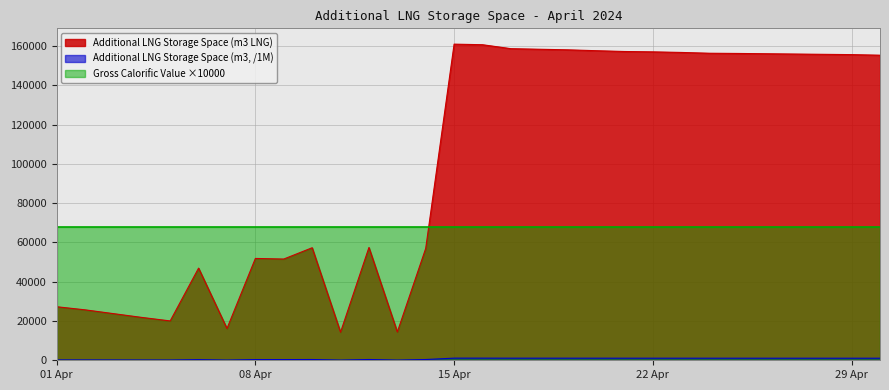

How many distinct data groups are displayed?

3